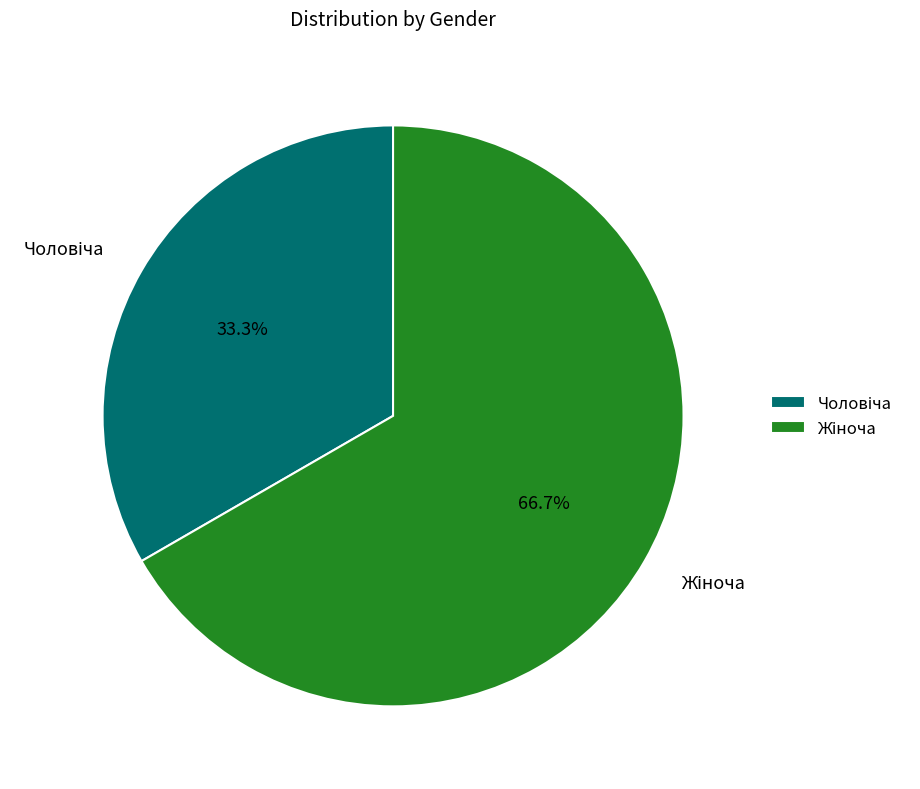

Is there any slice that represents more than half of the pie?

Yes